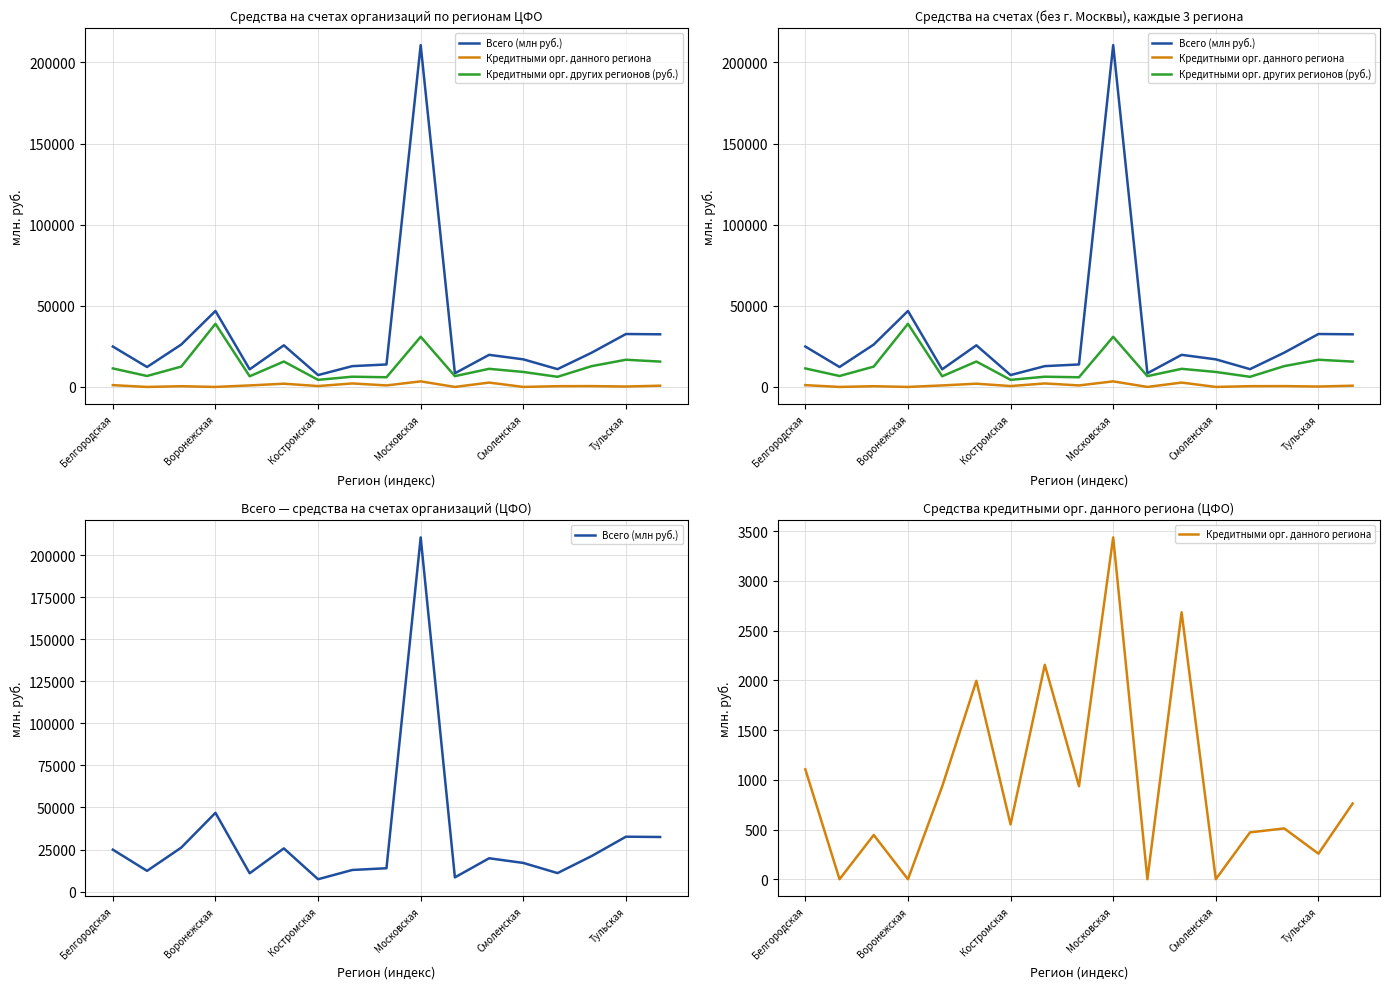

Reading left to right, what are all the values shown in this chart?

Всего (млн руб.): 24904	12287	26130	46827	10856	25662	7314	12820	13852	210690	8414	19783	17009	10965	21131	32620	32443
Кредитными орг. данного региона: 1105	0	445	0	932	1995	551	2156	935	3437	0	2684	0	471	511	257	761
Кредитными орг. других регионов (руб.): 11412	6747	12537	38909	6569	15666	4365	6307	5967	30918	6659	11164	9234	6246	12826	16764	15627